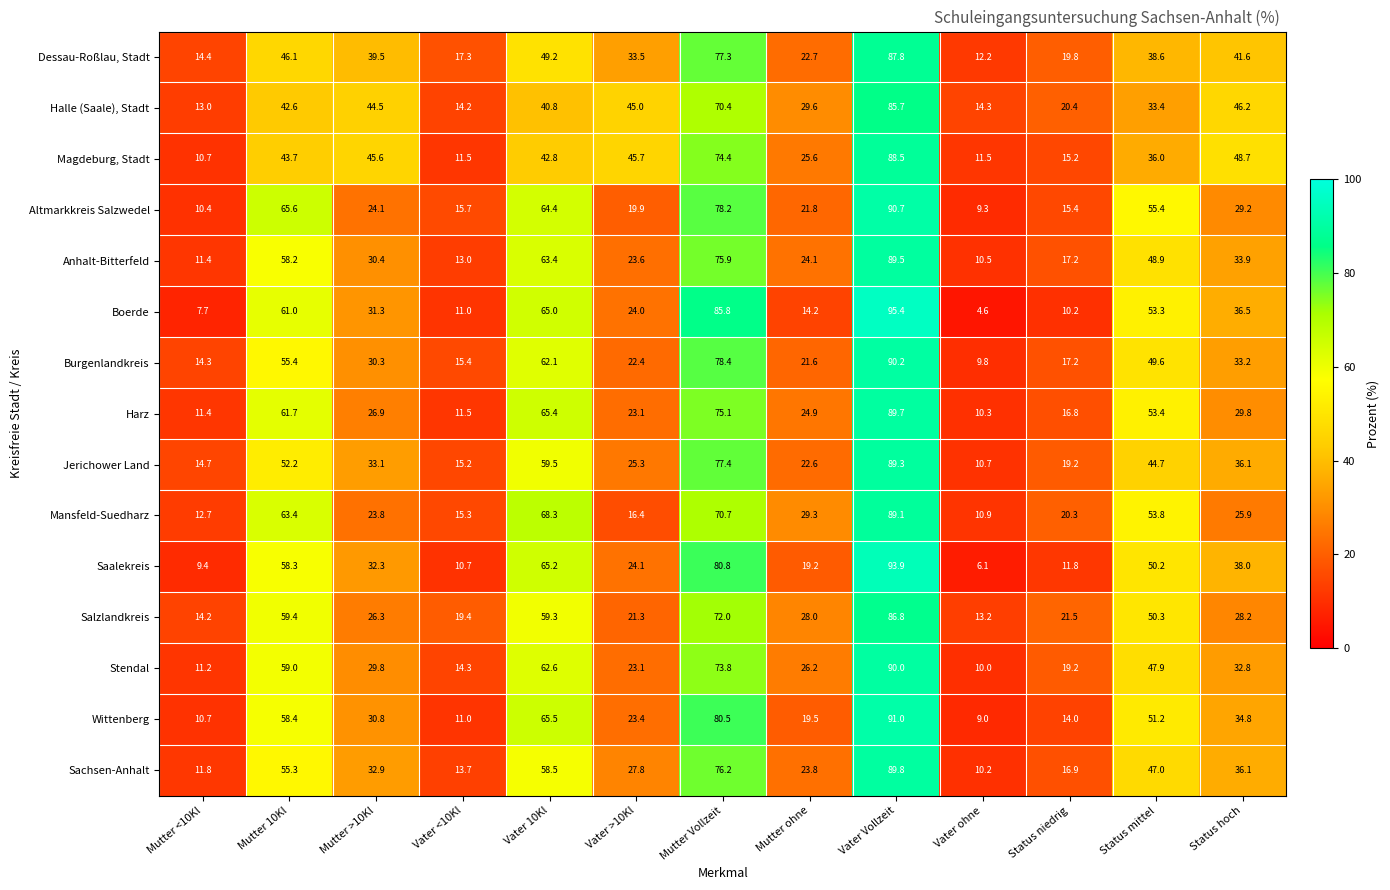

Where does the Boerde series first go above 31?

Mutter 10Kl